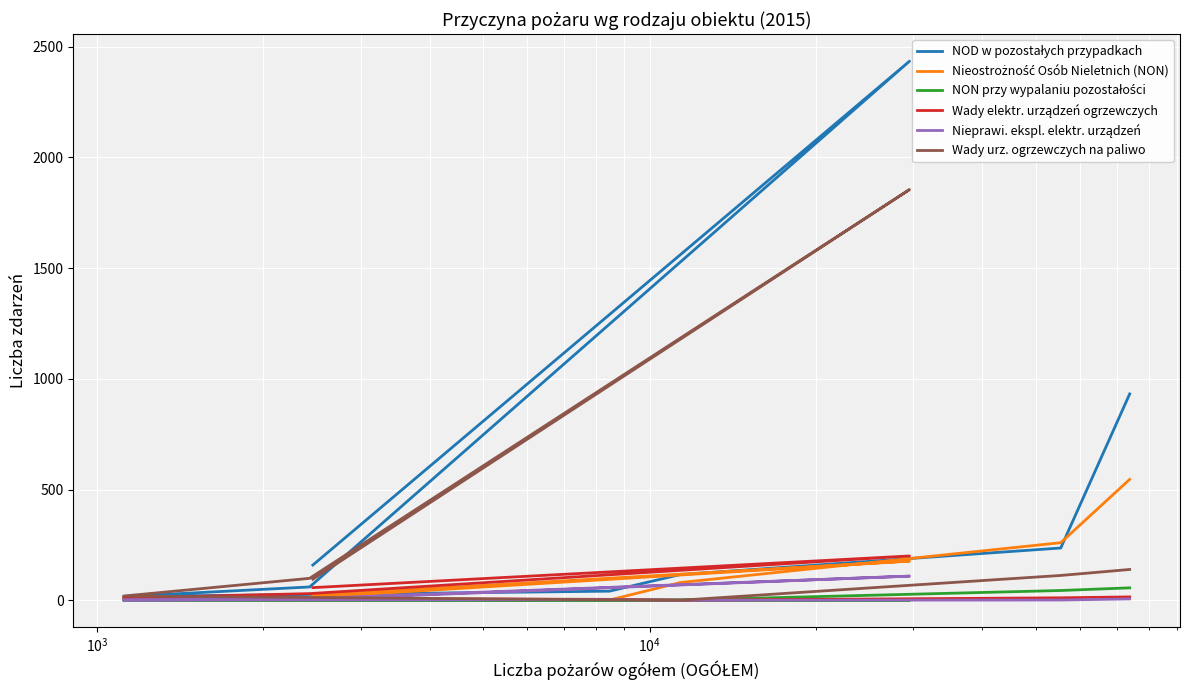

True or false: NOD w pozostałych przypadkach and Wady elektr. urządzeń ogrzewczych cross at least once.

False